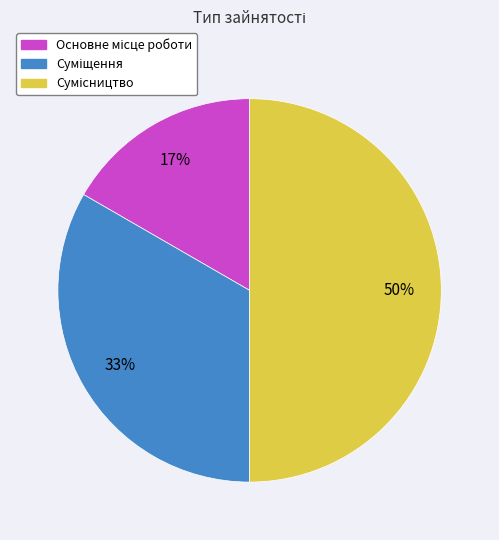

Count the number of slices in the pie.

3